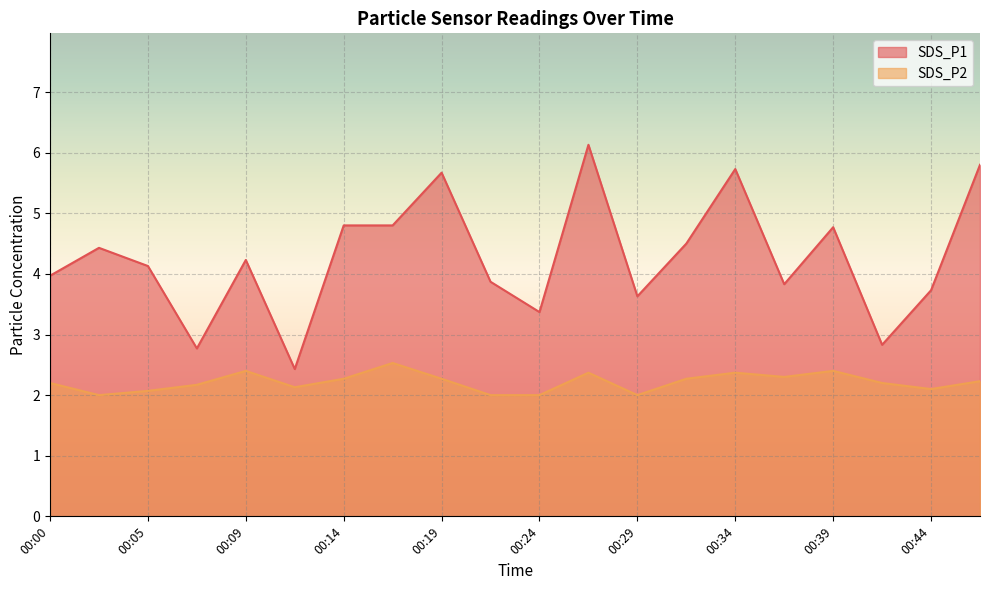

What is the maximum value shown in the chart?

6.1